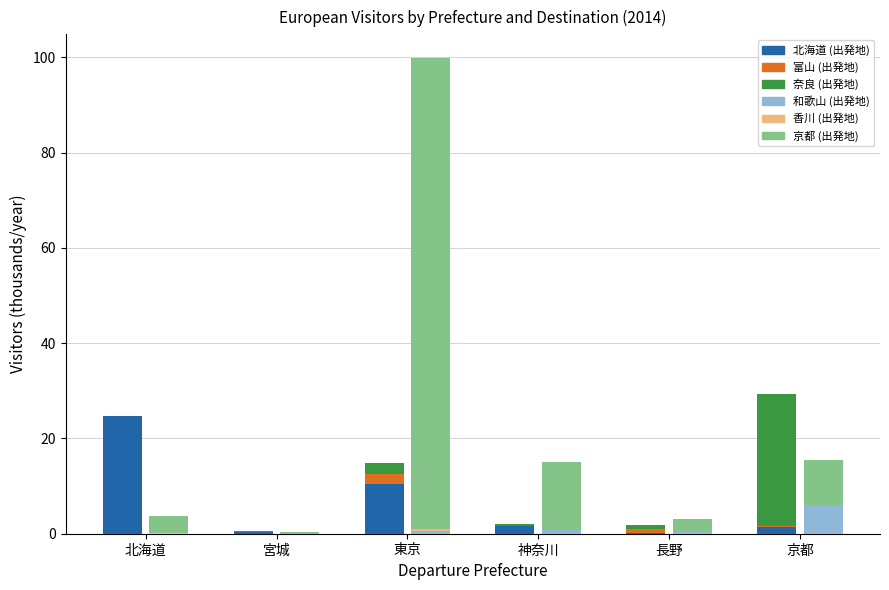

Which series changed the most between 神奈川 and 京都?

奈良 (出発地)